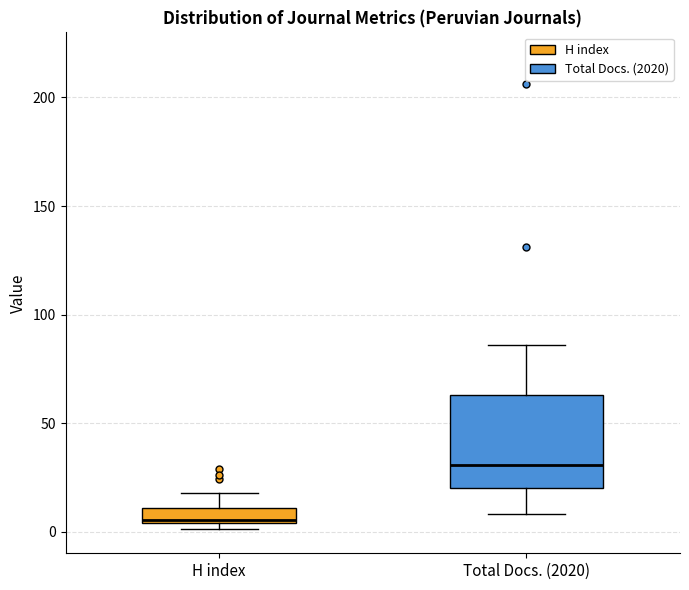

Which box is the tallest, from its lower edge to its upper edge?

Total Docs. (2020)